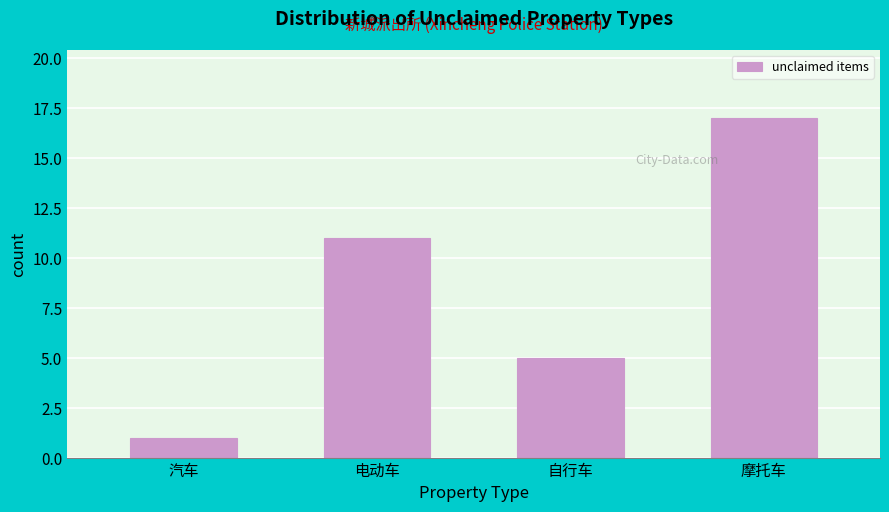

Reading left to right, what are all the values shown in this chart?

汽车=1	电动车=11	自行车=5	摩托车=17